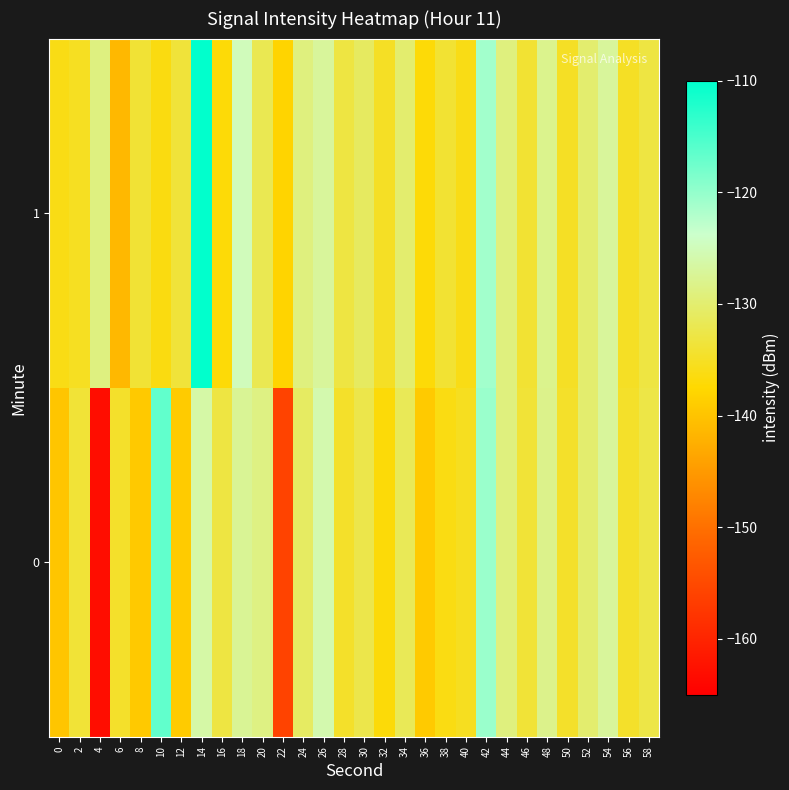

Reading right to left, what are all the values shown in this chart?

0: 58=-132.8	56=-134.7	54=-127.0	52=-130.0	50=-134.6	48=-128.1	46=-133.8	44=-128.9	42=-120.5	40=-135.3	38=-136.3	36=-139.1	34=-131.7	32=-136.9	30=-132.4	28=-134.6	26=-125.8	24=-130.9	22=-156.0	20=-128.6	18=-127.5	16=-133.0	14=-126.3	12=-139.0	10=-116.6	8=-139.2	6=-134.5	4=-163.2	2=-133.8	0=-139.8
1: 58=-133.0	56=-135.0	54=-127.0	52=-130.0	50=-135.0	48=-128.0	46=-134.0	44=-129.0	42=-121.0	40=-136.0	38=-134.0	36=-137.0	34=-130.0	32=-135.0	30=-131.0	28=-133.0	26=-127.0	24=-129.0	22=-138.0	20=-132.0	18=-124.8	16=-137.1	14=-110.2	12=-133.5	10=-136.4	8=-133.9	6=-141.3	4=-128.9	2=-135.2	0=-136.1